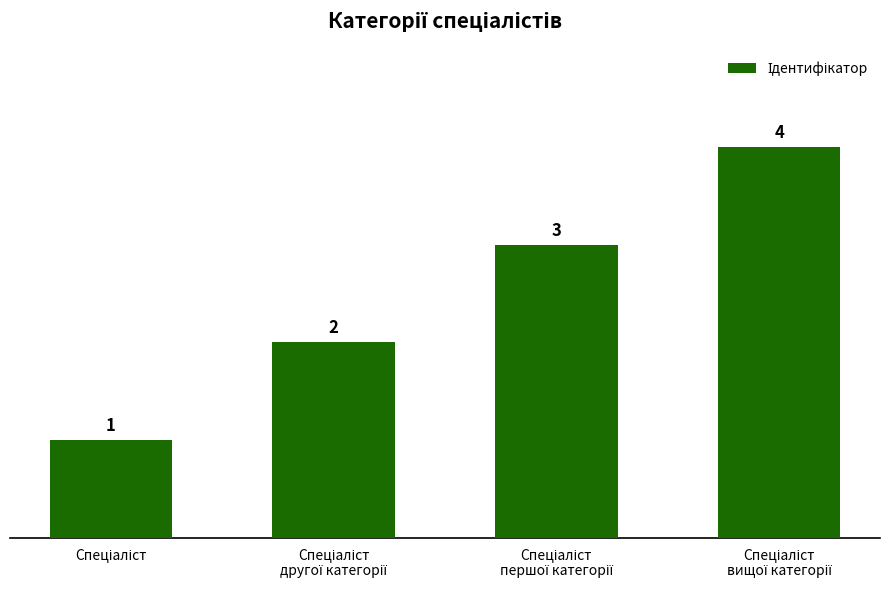

What is the sum of all values?

10